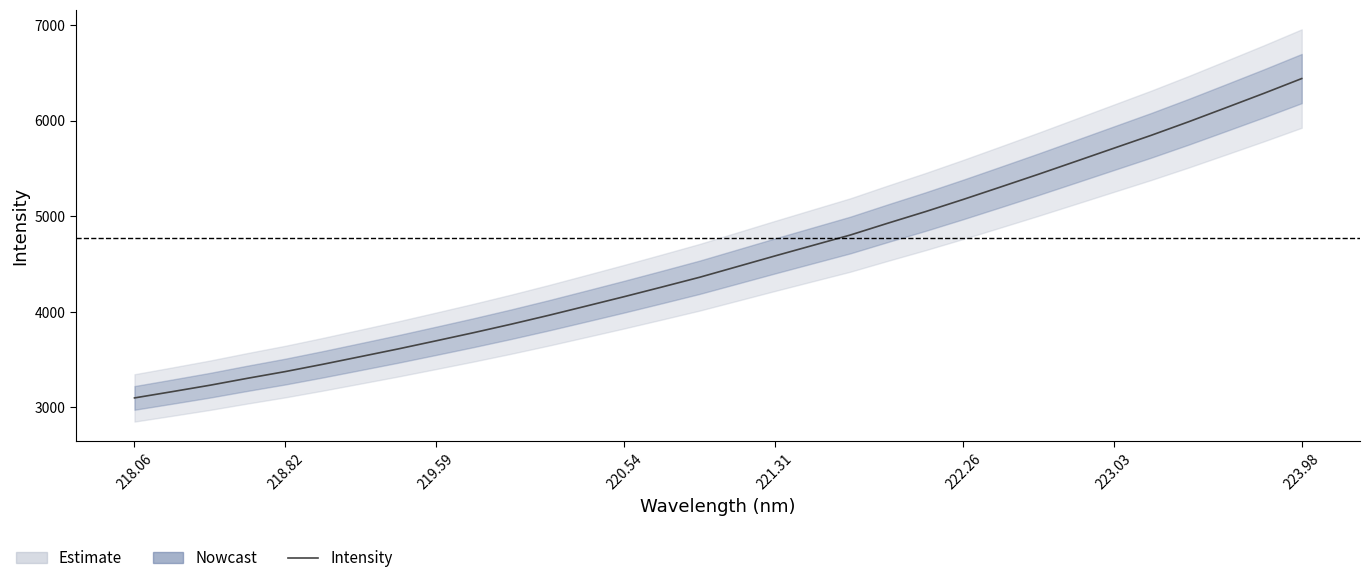

The chart shows a value of 5471.7 at 220.54. True or false?

False